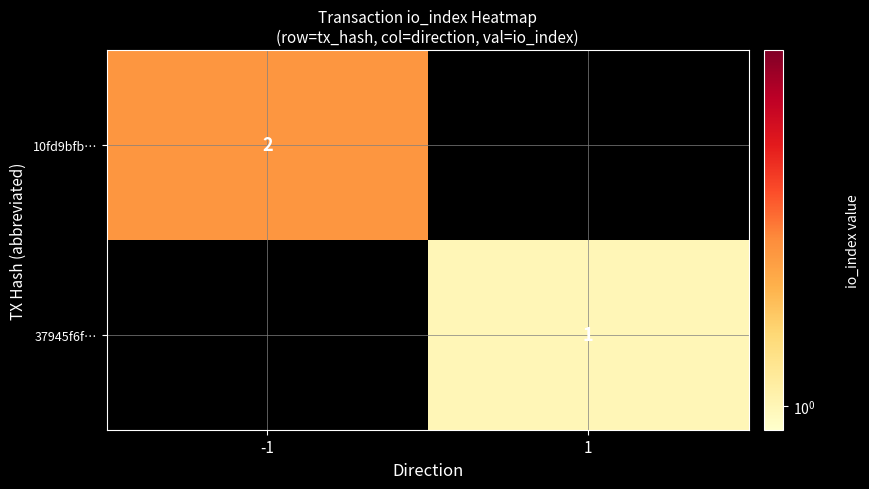

The 10fd9bfb… series shows 2 at -1. True or false?

True